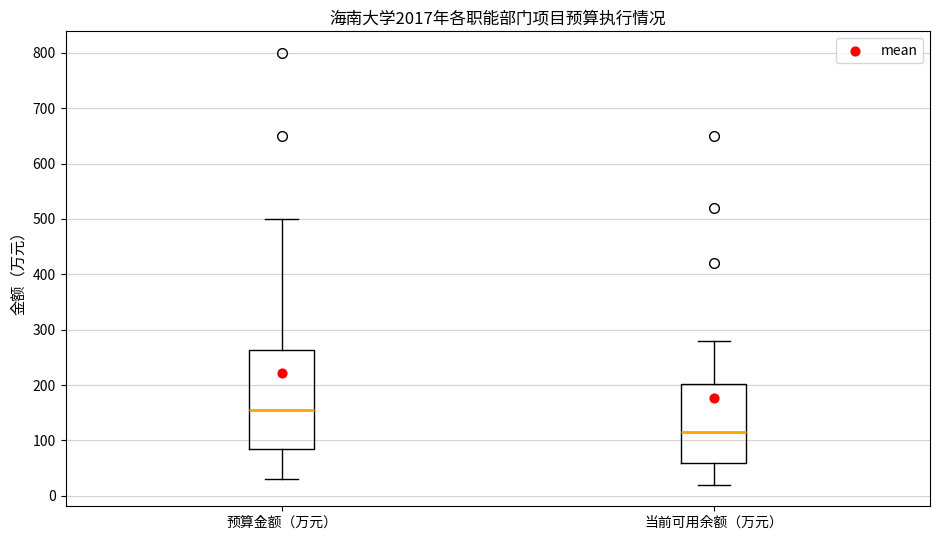

Reading left to right, read every box against the y-axis: the position of its median line, the range the box covers, and the ends of its whiskers. The values are not printed on the chart, so give them approximately, as read against the axis.

预算金额（万元）: median 160, box 80 to 260, whiskers 30 to 500
当前可用余额（万元）: median 120, box 60 to 200, whiskers 20 to 280